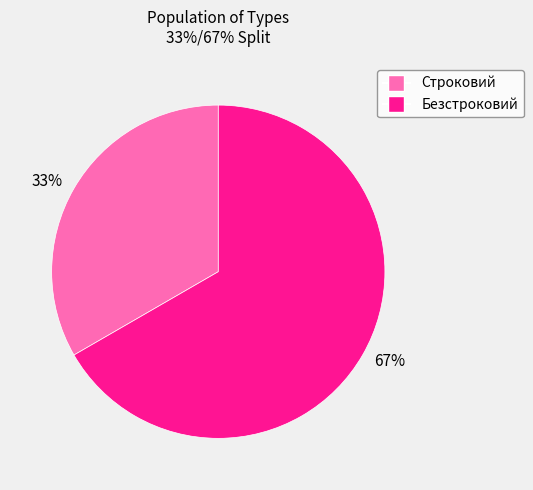

Rank the categories by value from lowest to highest.

33%, 67%